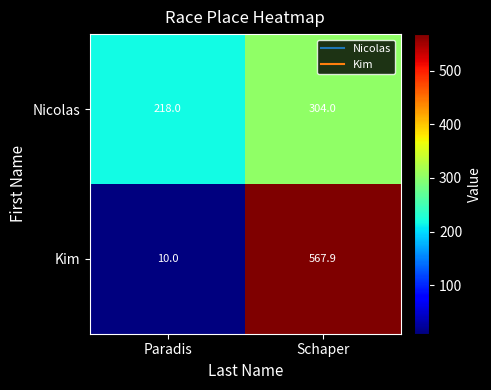

How many values in the Kim series exceed 567?

1